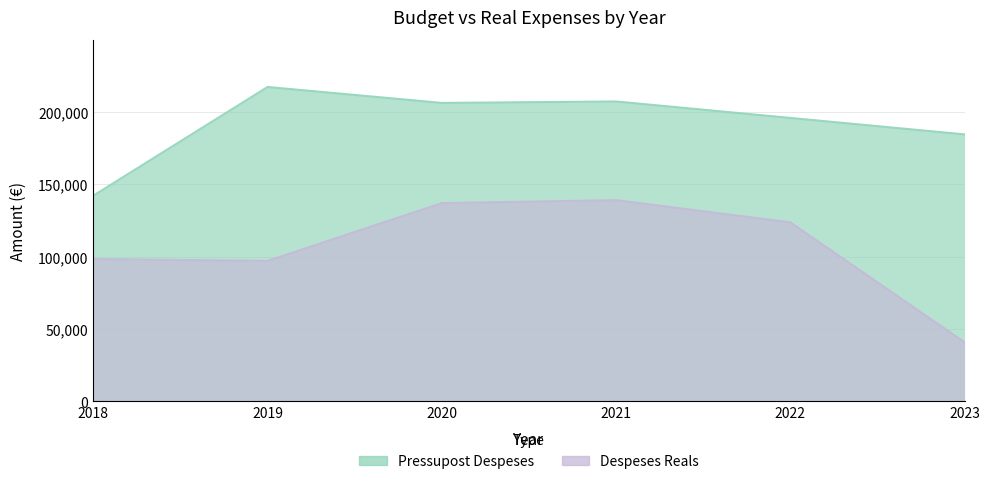

Count the number of data series in this chart.

2